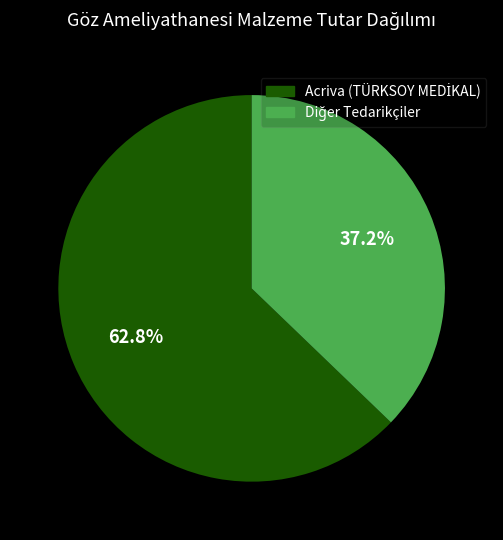

Does any single category account for the majority?

Yes